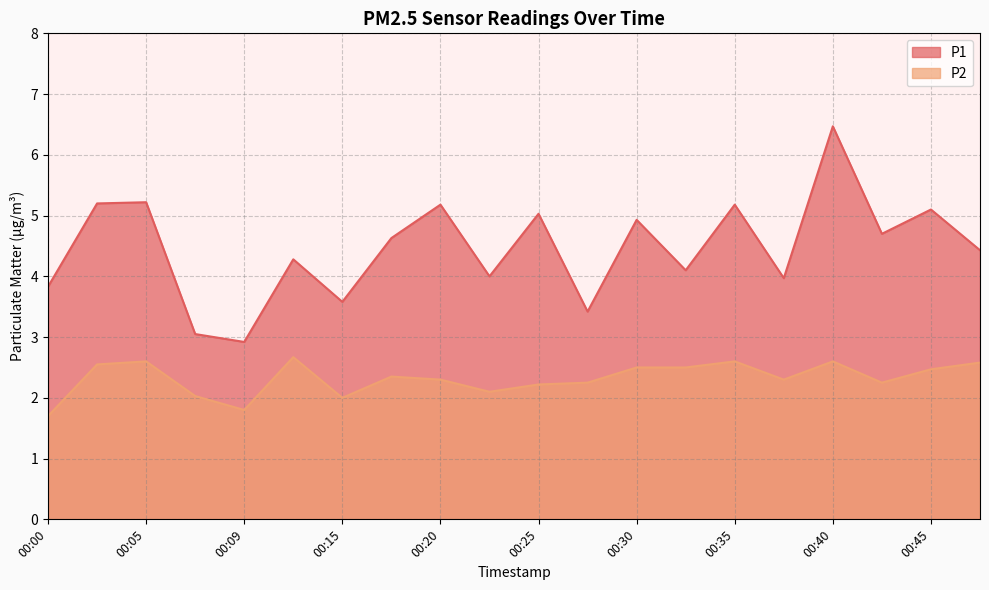

True or false: P1 and P2 cross at least once.

False